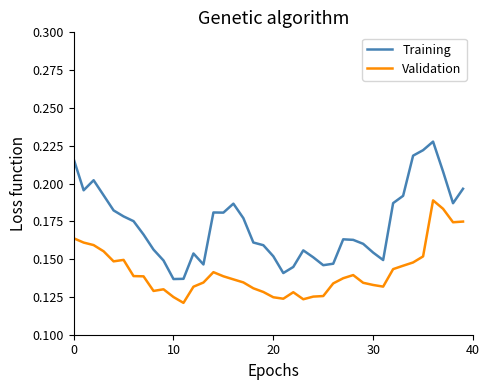

How many lines are shown in the chart?

2